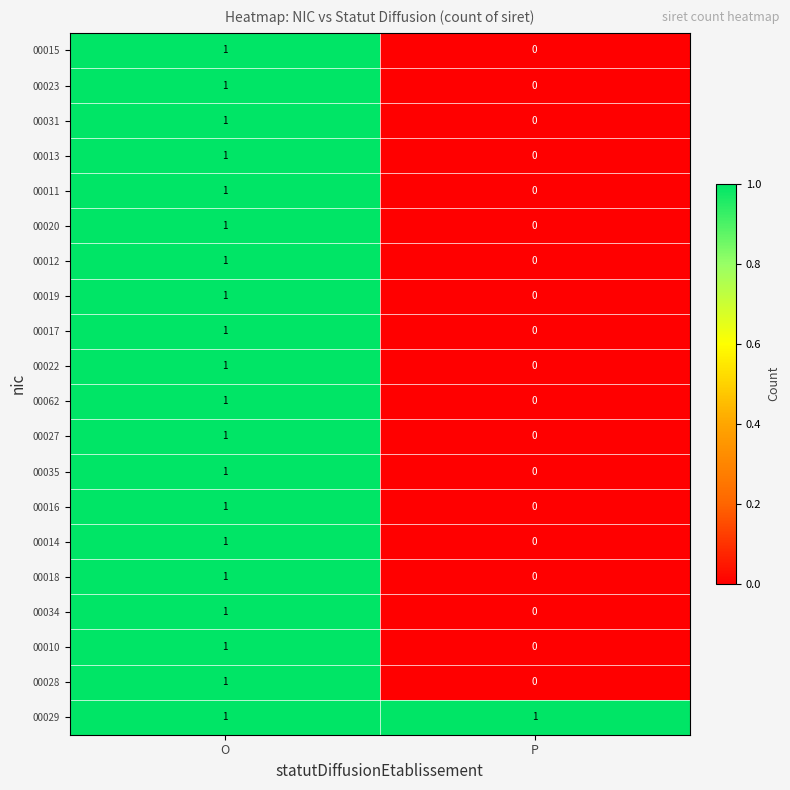

What is the maximum value shown in the chart?

1